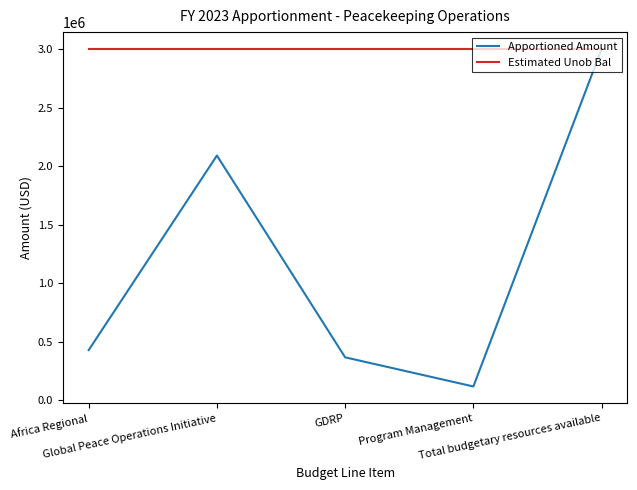

What is the smallest value displayed?

117073